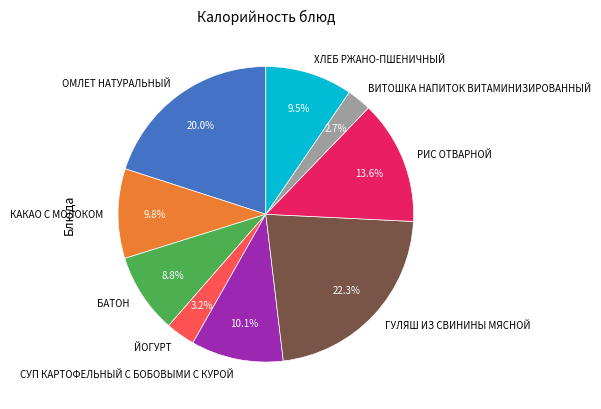

Which has a higher value, ОМЛЕТ НАТУРАЛЬНЫЙ or РИС ОТВАРНОЙ?

ОМЛЕТ НАТУРАЛЬНЫЙ